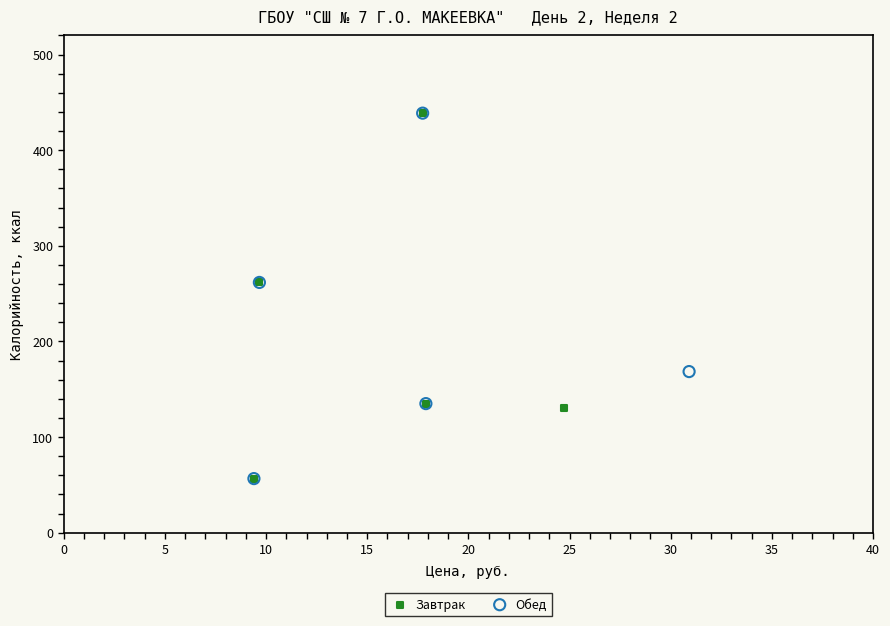

What are all the series names shown in the legend?

Завтрак, Обед